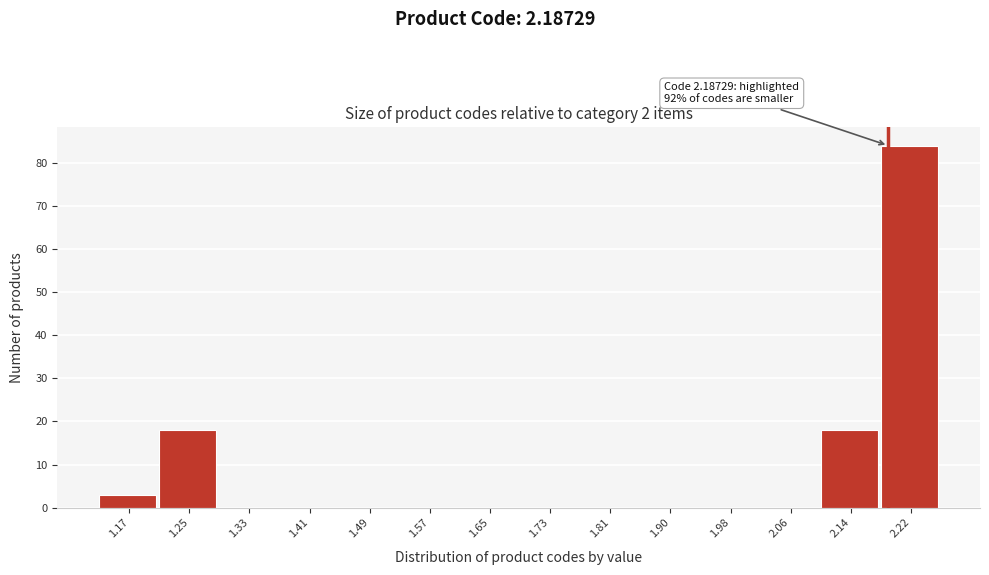

Over which range of the x-axis is the bar tallest?

2.18 to 2.26